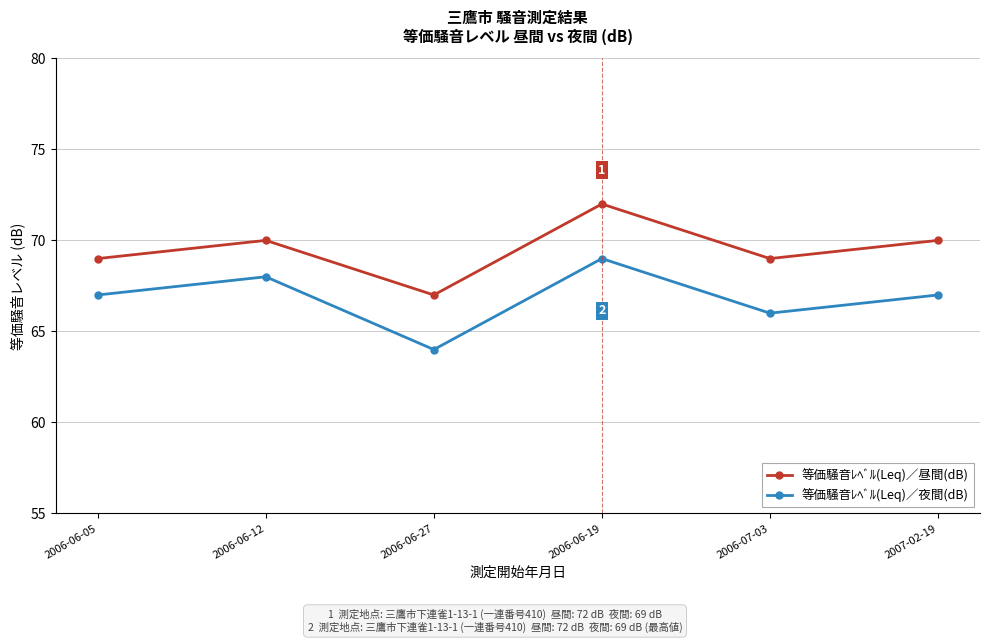

What position from the right is 2006-06-27?

4